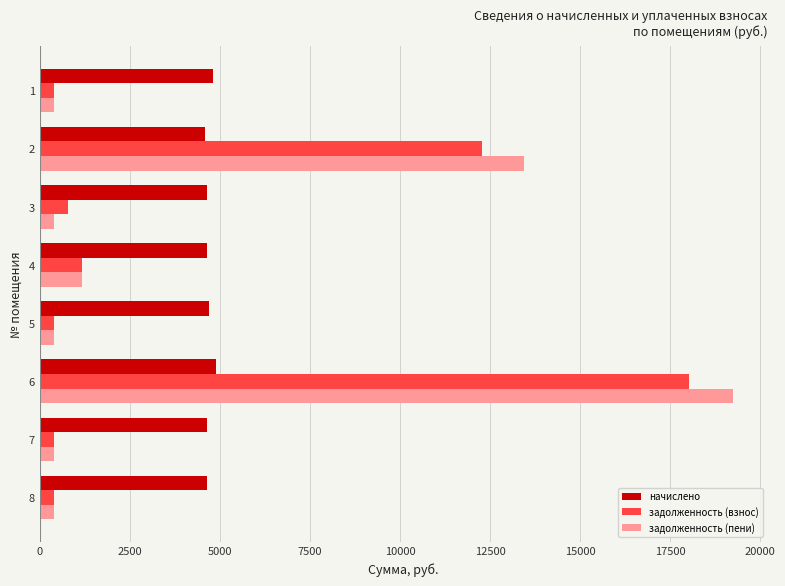

List the series in order of their peak value, lowest first.

начислено, задолженность (взнос), задолженность (пени)